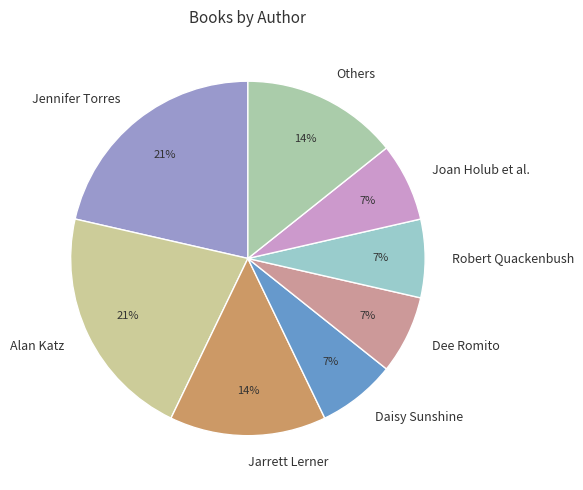

To the nearest percent, what is the average slice percentage?

12%